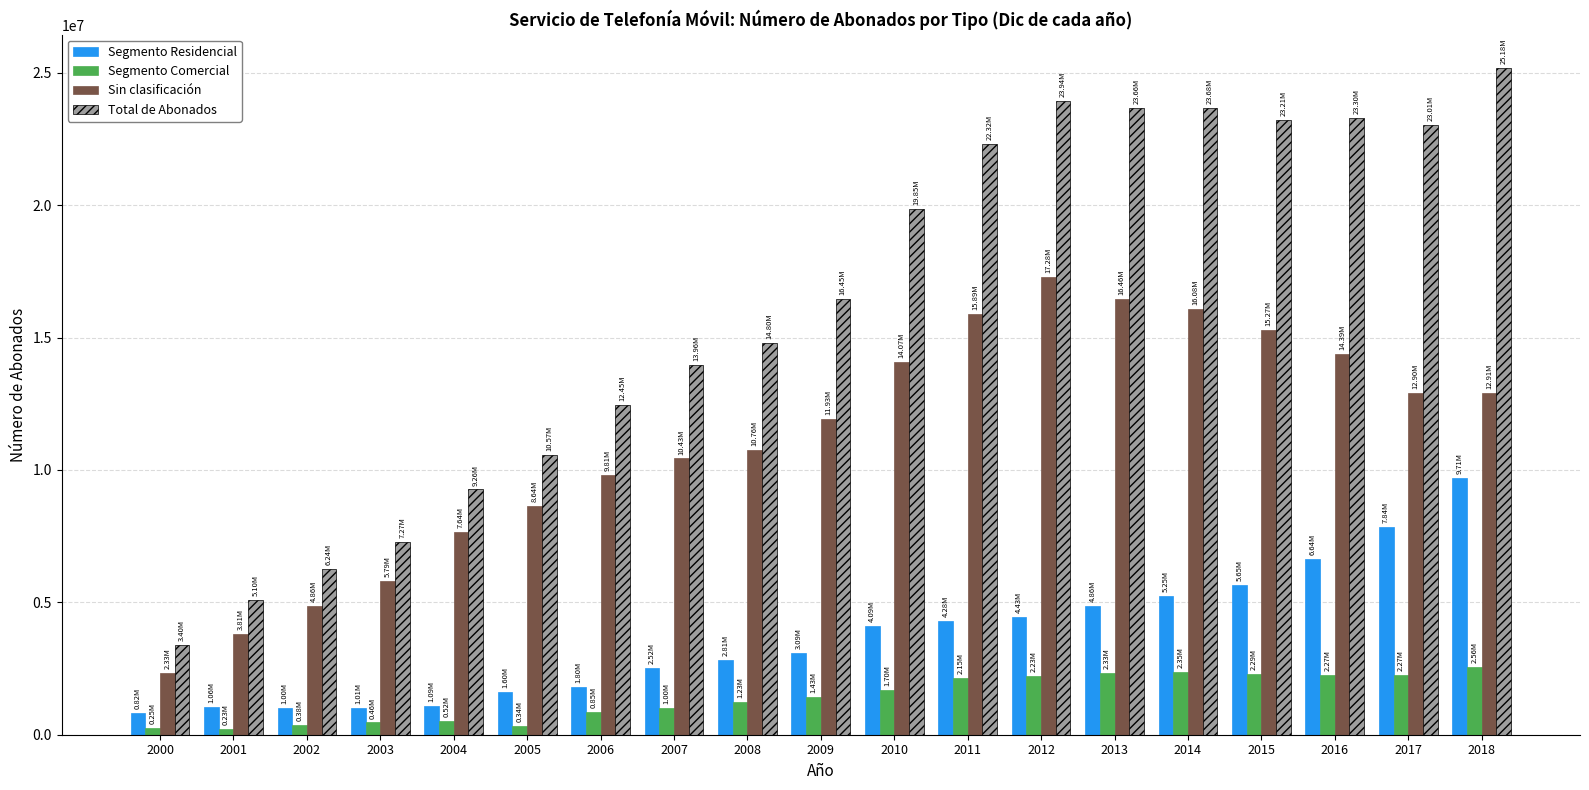

What are all the series names shown in the legend?

Segmento Residencial, Segmento Comercial, Sin clasificación, Total de Abonados